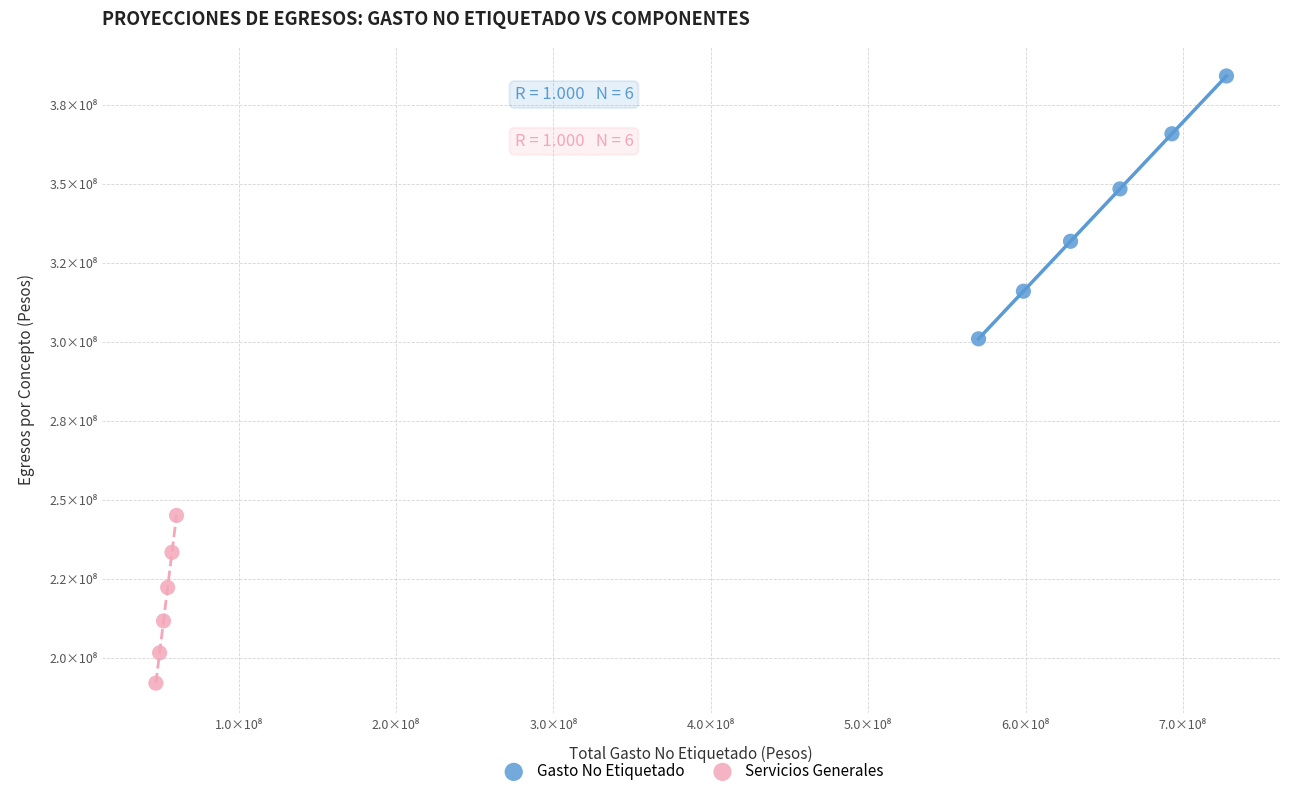

Which series has the widest spread of Y values?

Gasto No Etiquetado